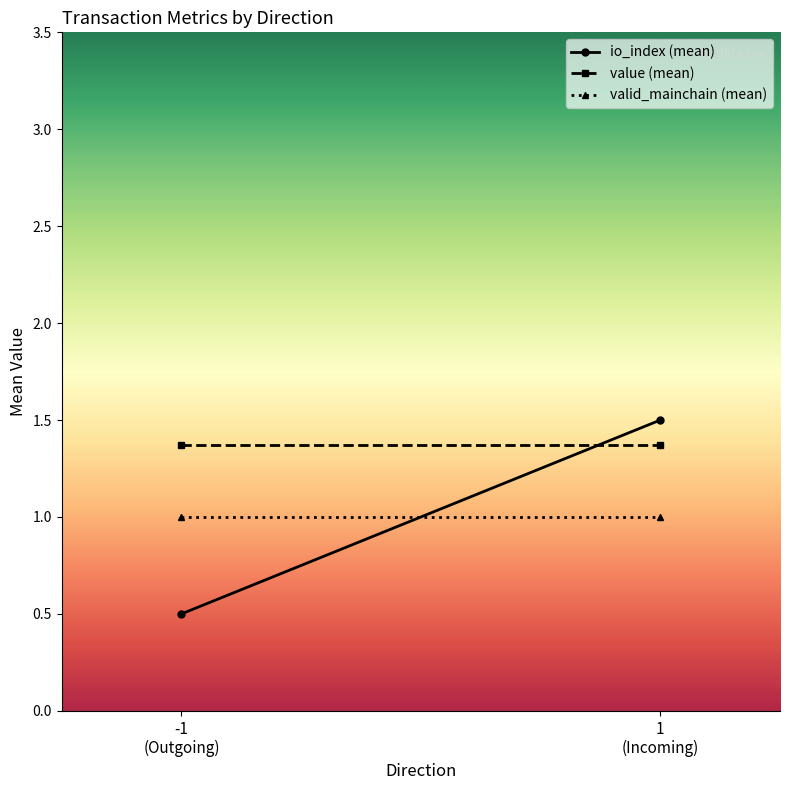

What is the label of the 2nd point from the right?

-1
(Outgoing)